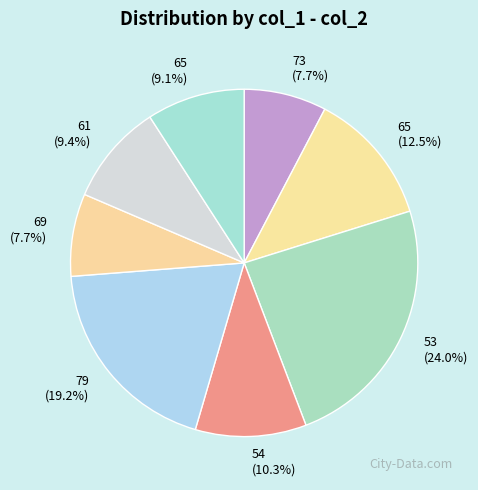

How many slices are in this pie chart?

8